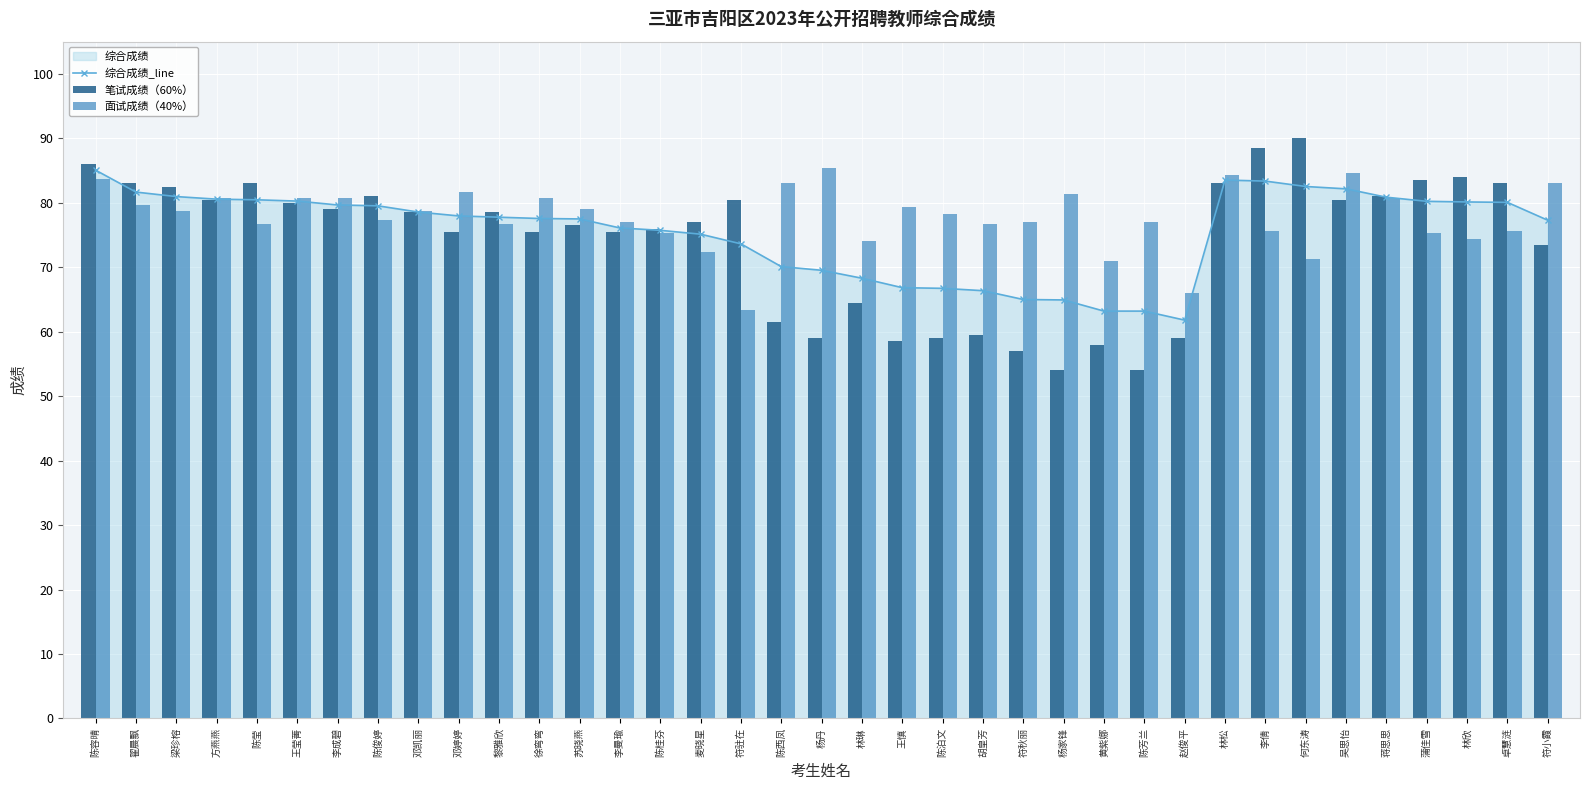

What is the sum of the 面试成绩（40%） values at 符小霞 and 吴思怡?

167.7